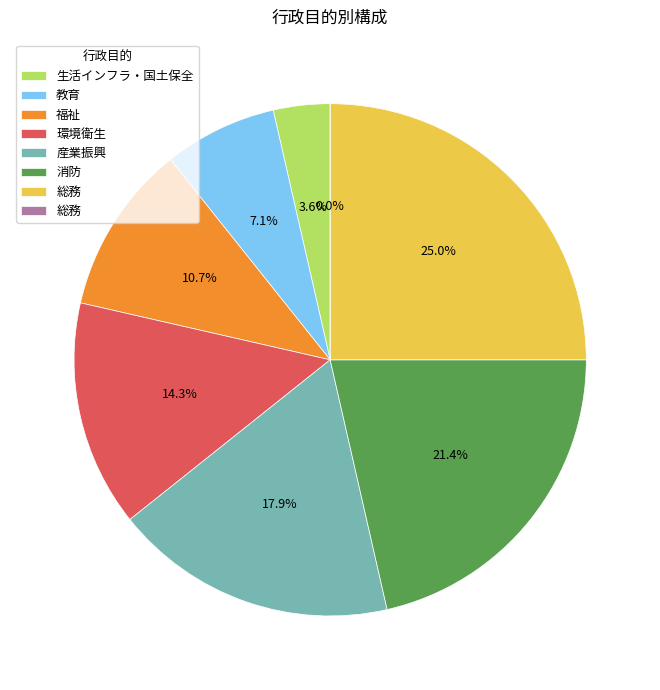

How much of the chart is everything except 環境衛生?

85.7%